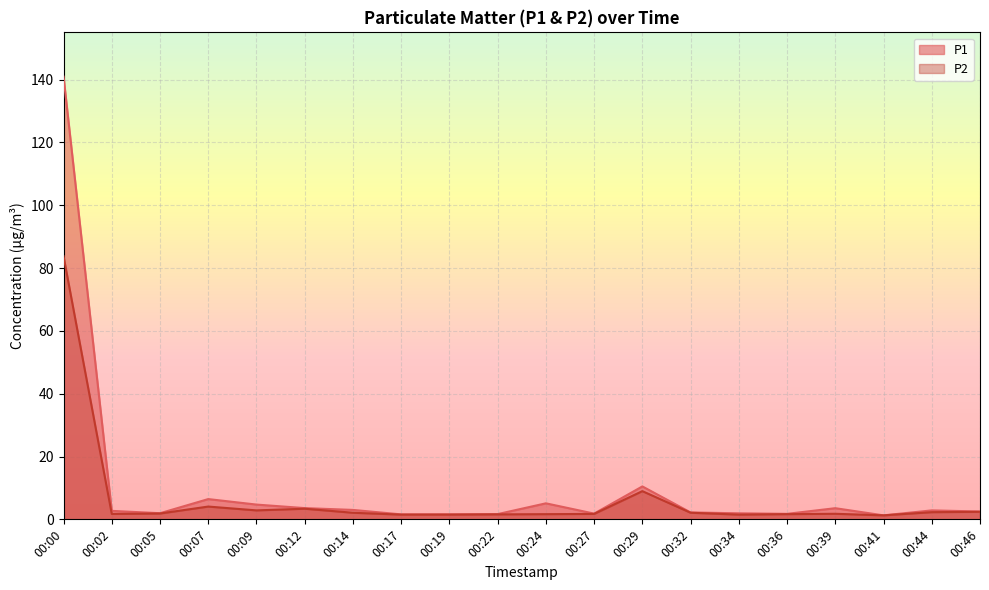

At how many categories does at least one series exceed 50?

1